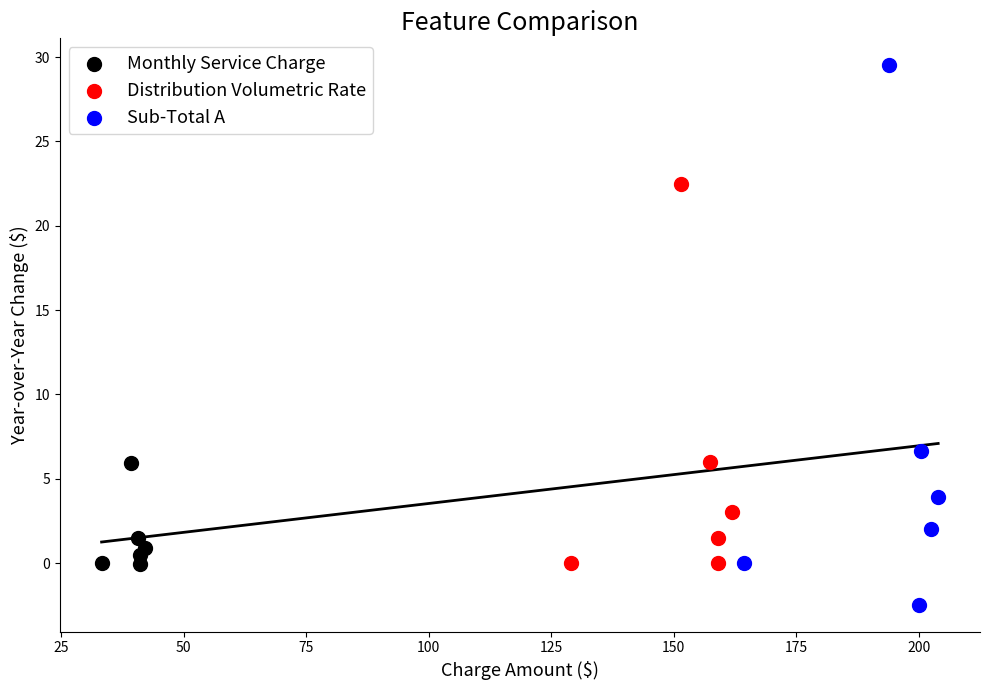

Which series has the largest Y range (max minus min)?

Sub-Total A